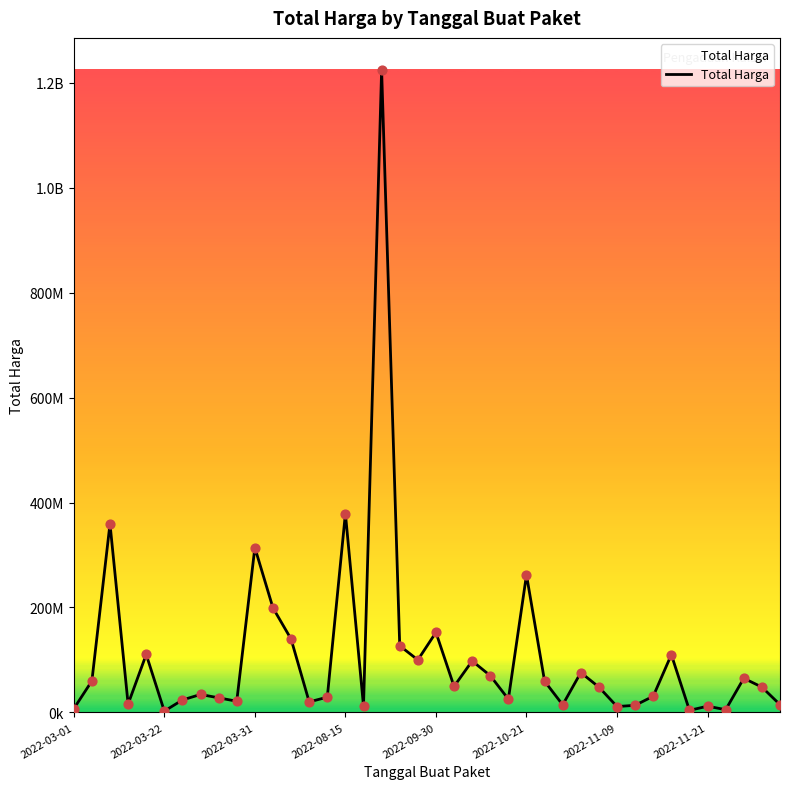

Does the chart have visible grid lines?

No